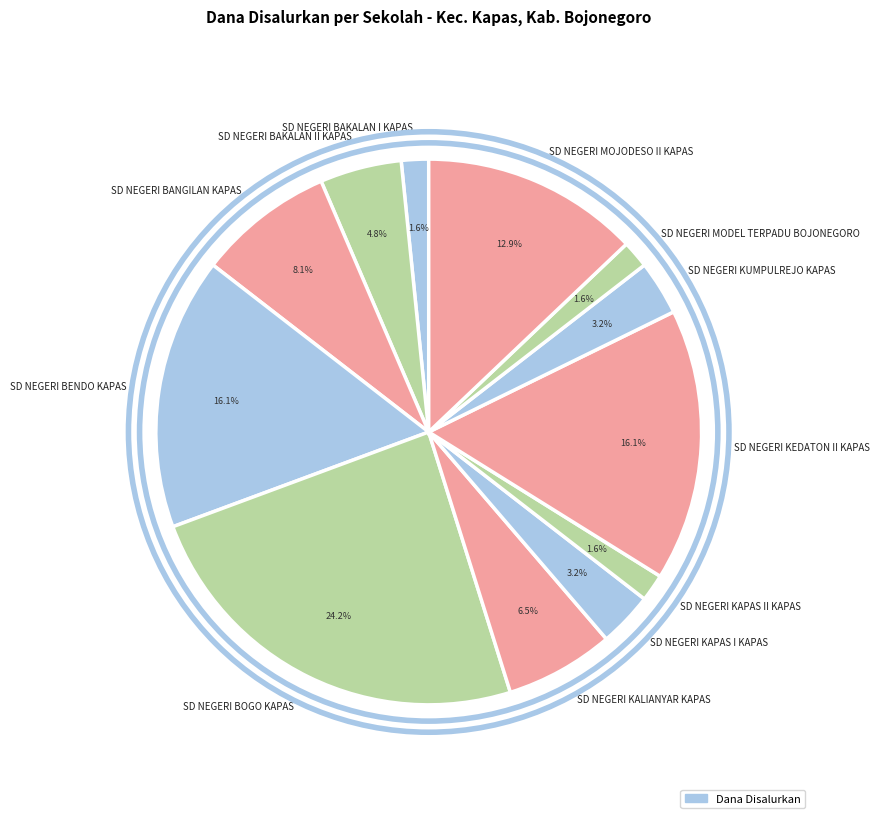

Approximately how many times larger is the value at SD NEGERI KAPAS I KAPAS compared to SD NEGERI KALIANYAR KAPAS?

0.5